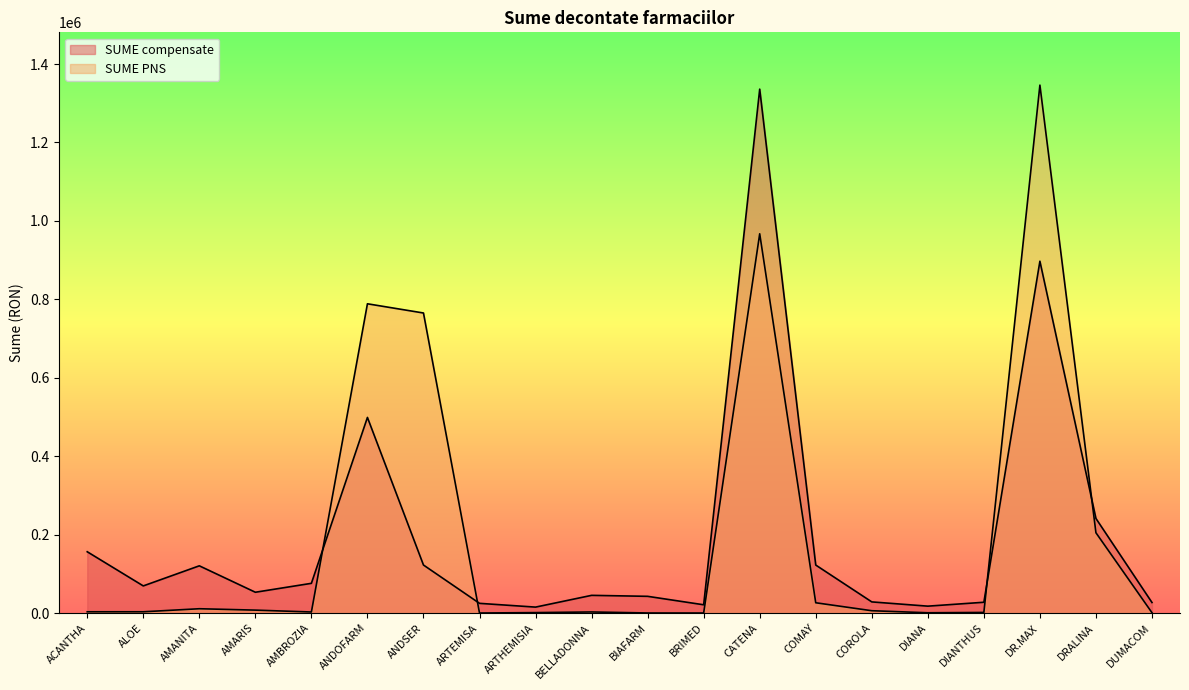

How many intersections are there between SUME PNS and SUME compensate?

4